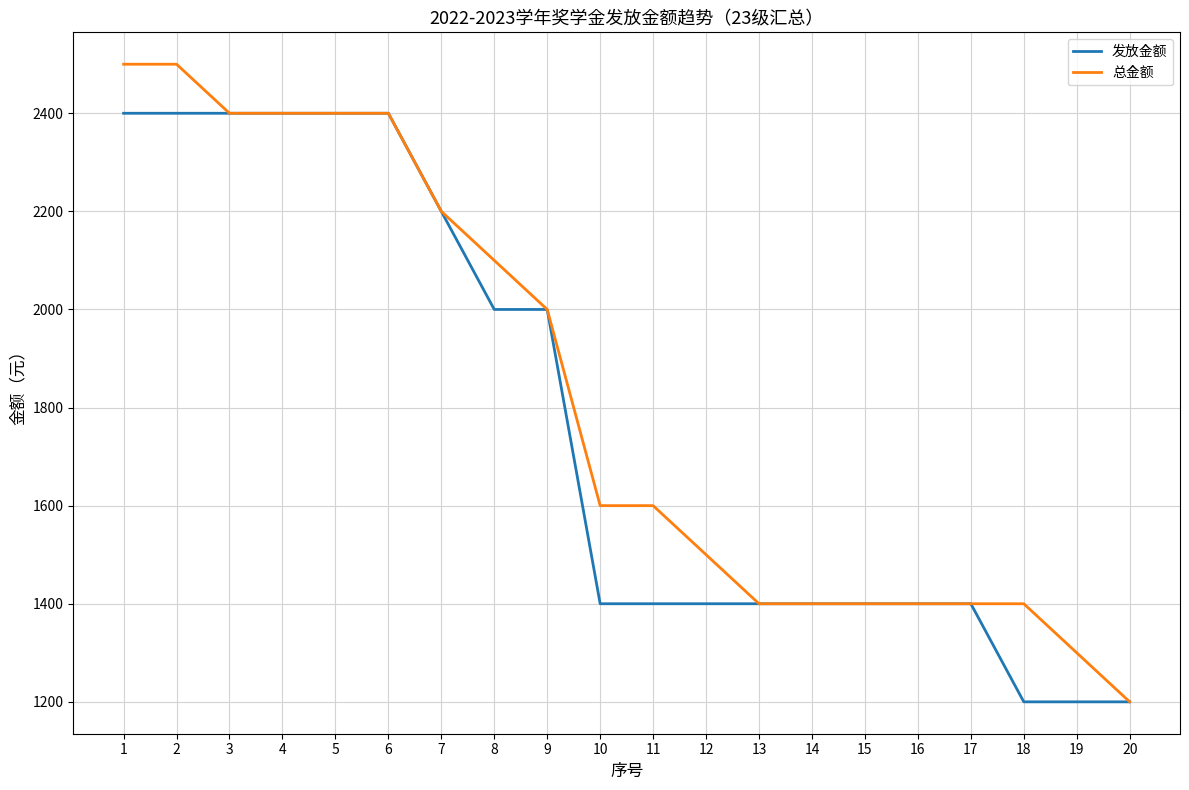

Reading left to right, transcribe all the data shown in this chart.

发放金额: 2400	2400	2400	2400	2400	2400	2200	2000	2000	1400	1400	1400	1400	1400	1400	1400	1400	1200	1200	1200
总金额: 2500	2500	2400	2400	2400	2400	2200	2100	2000	1600	1600	1500	1400	1400	1400	1400	1400	1400	1300	1200